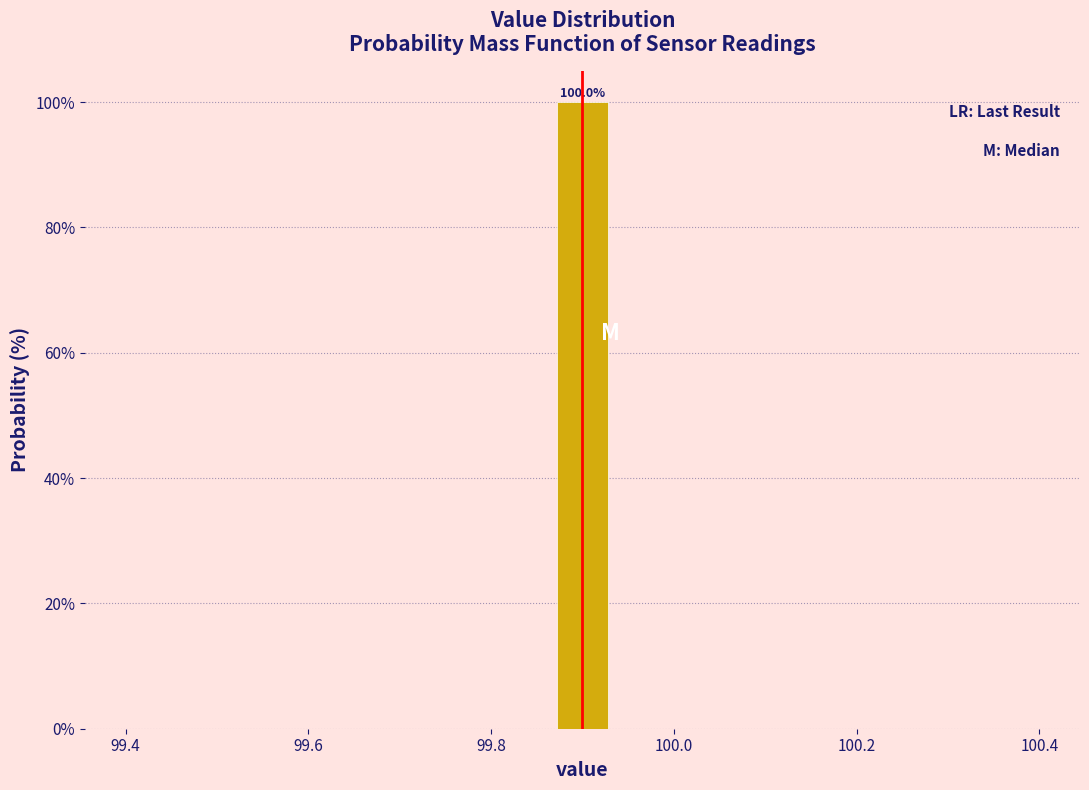

Around what value on the x-axis is the tallest bar? Give the approximate position of its centre, as read against the axis.

99.90